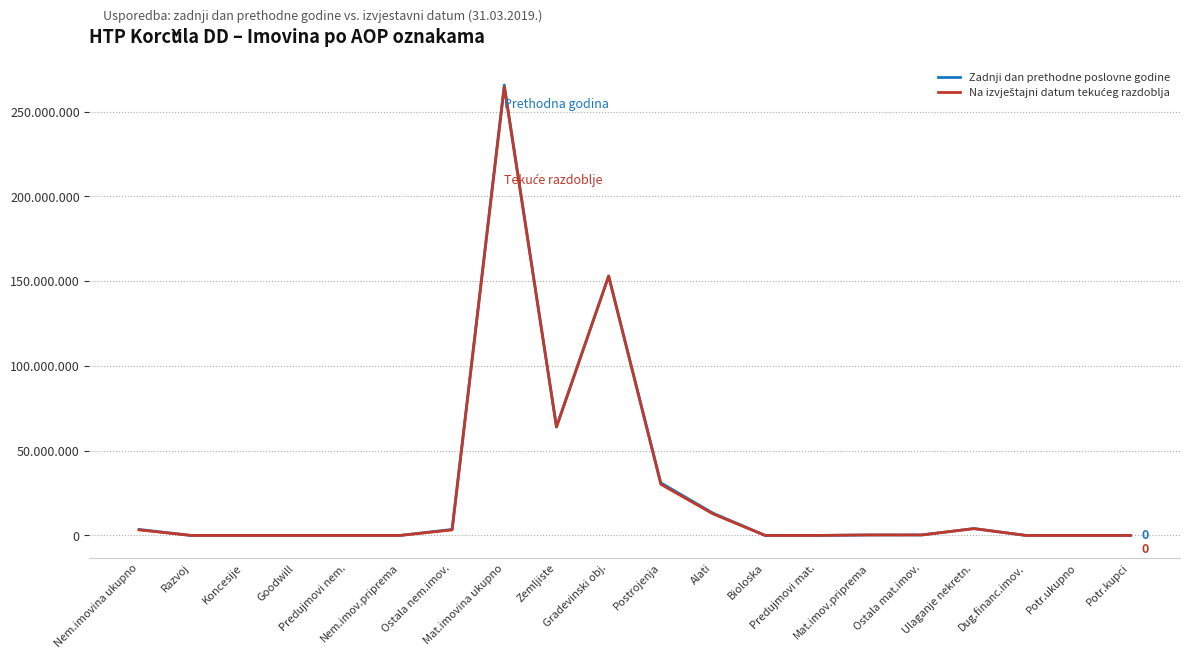

Does the chart display data point markers on the line(s)?

No